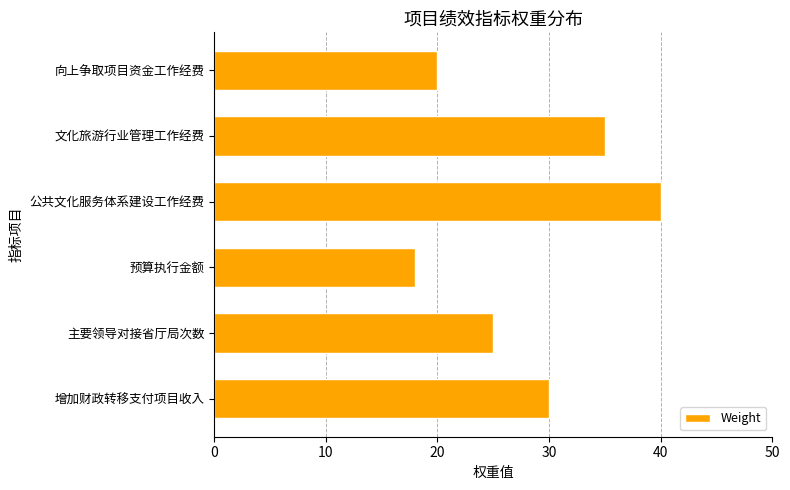

Are the bars horizontal?

Yes